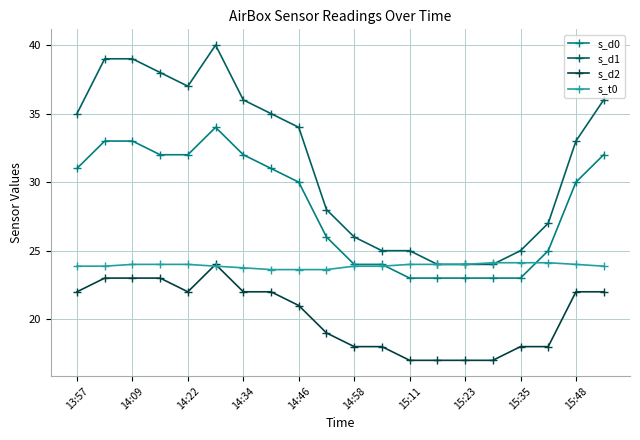

Which series has the largest total across all categories?

s_d1